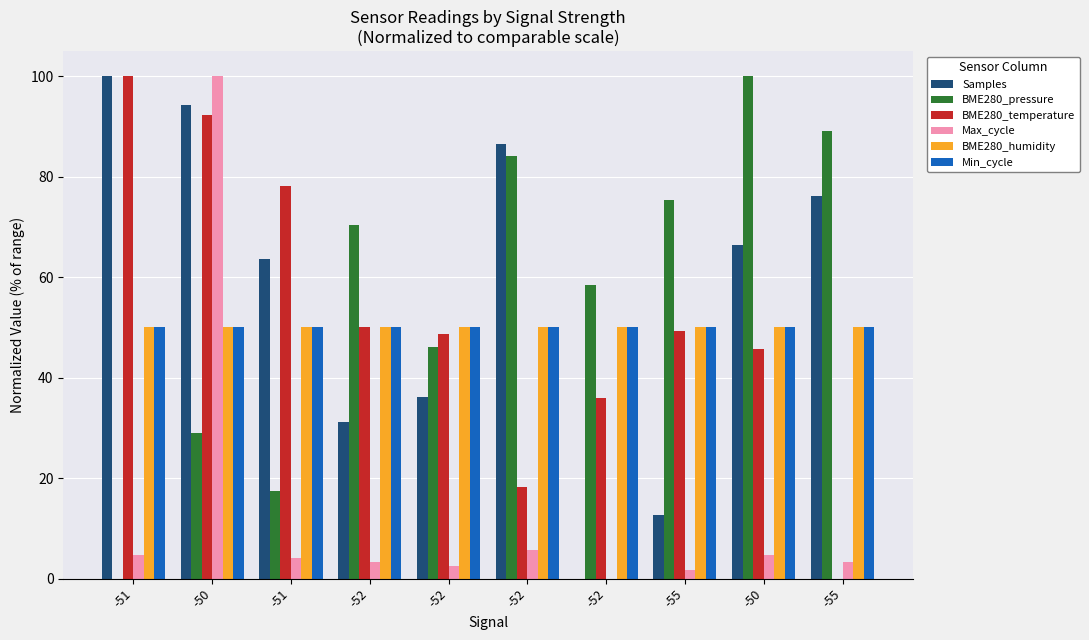

Which series has the largest range (max minus min)?

Samples